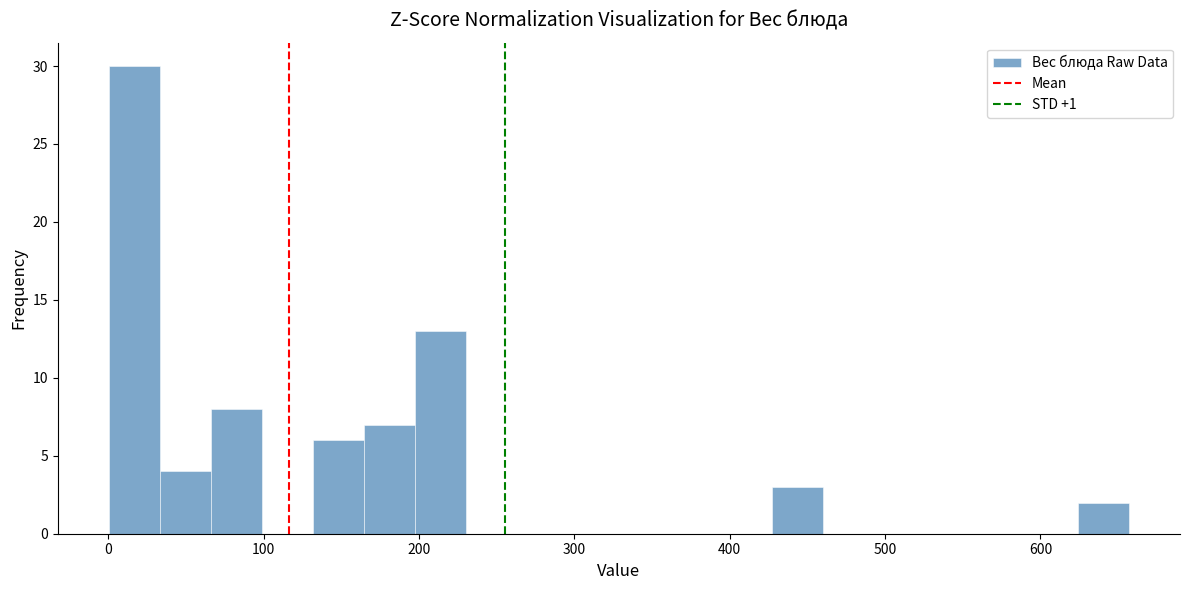

Around what value on the x-axis is the tallest bar? Give the approximate position of its centre, as read against the axis.

20